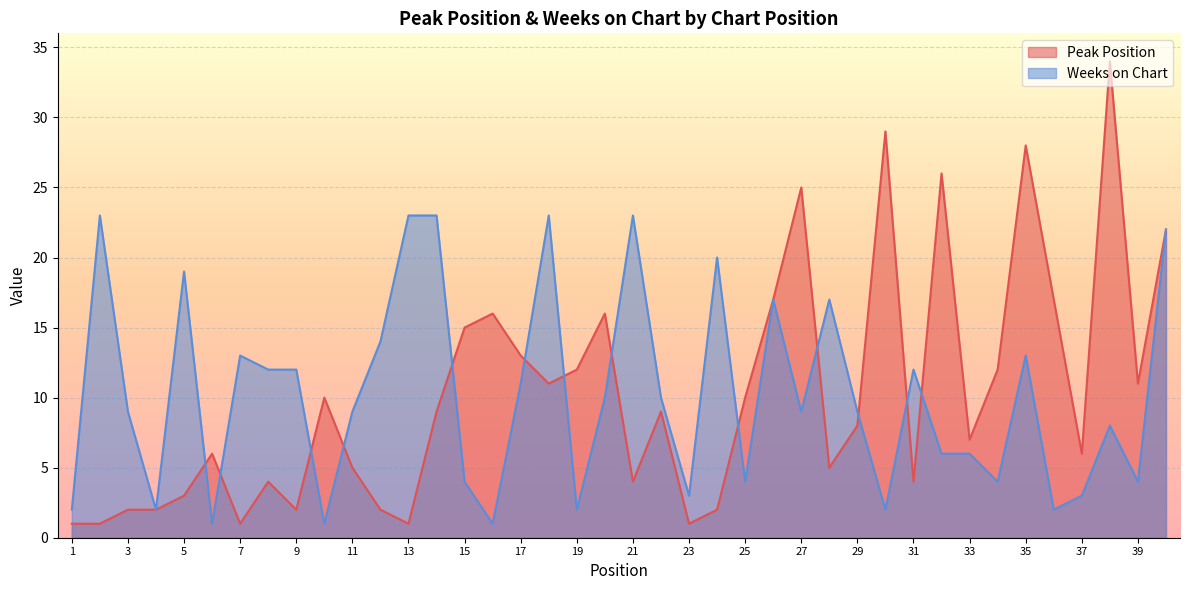

What is the sum of all Peak Position values?

409